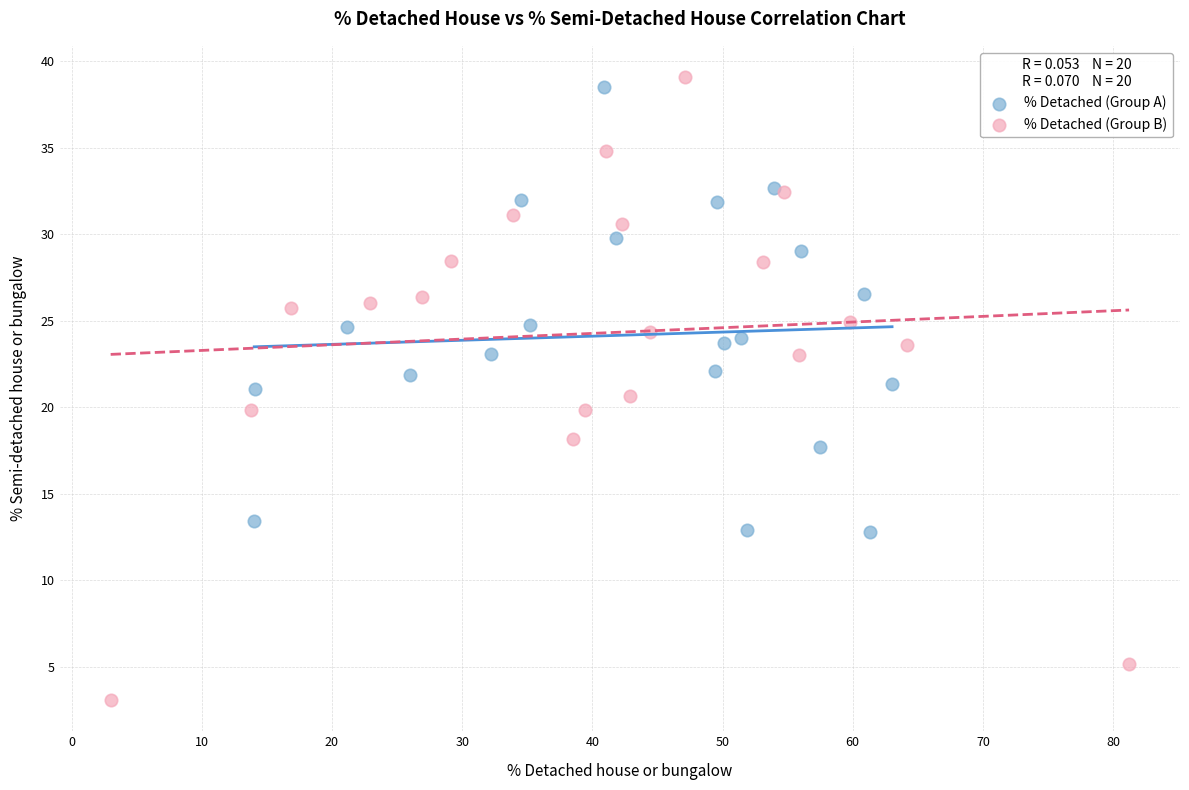

Which series contains the lowest Y value?

% Detached (Group B)